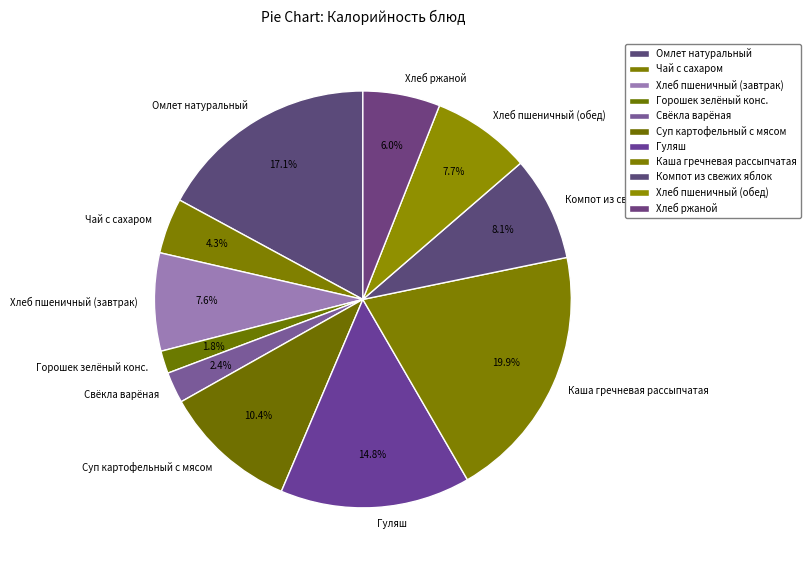

How much of the chart is everything except Чай с сахаром?

95.7%